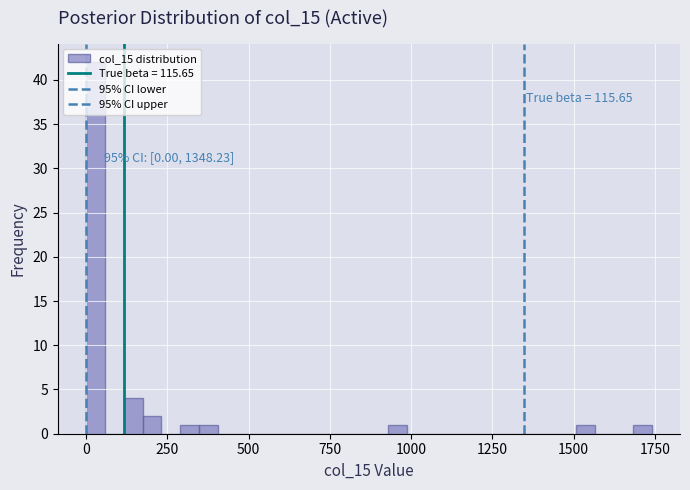

Around what value on the x-axis is the tallest bar? Give the approximate position of its centre, as read against the axis.

50